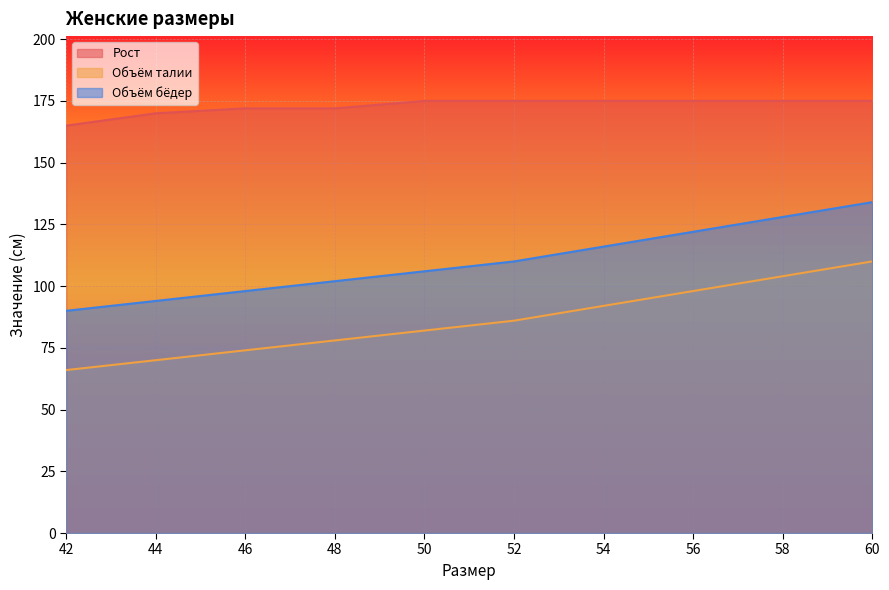

Rank the categories by Объём талии value from lowest to highest.

42, 44, 46, 48, 50, 52, 54, 56, 58, 60